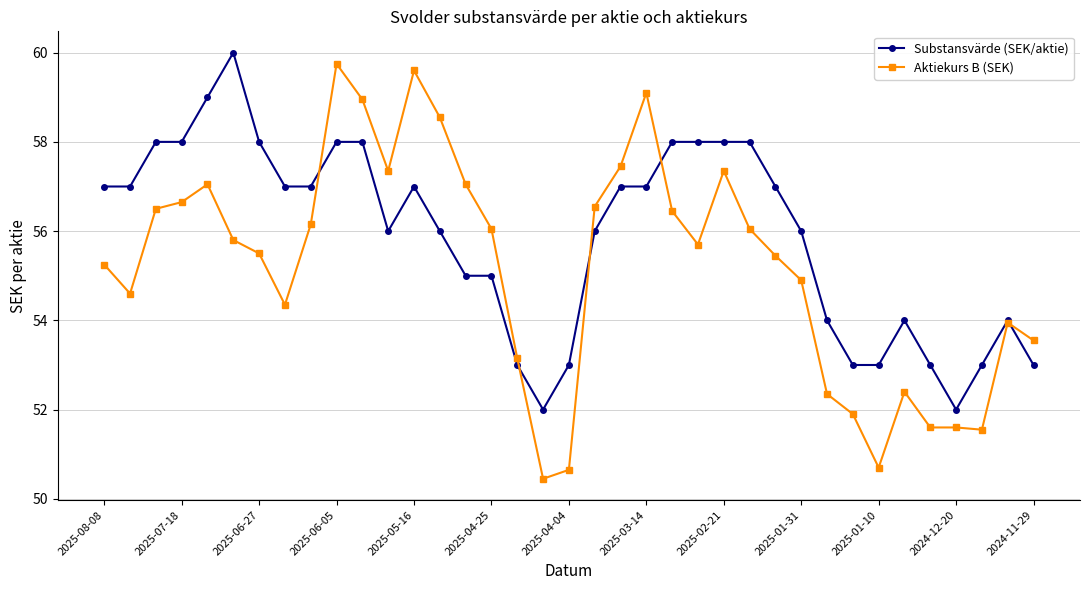

Does the chart display data point markers on the line(s)?

Yes